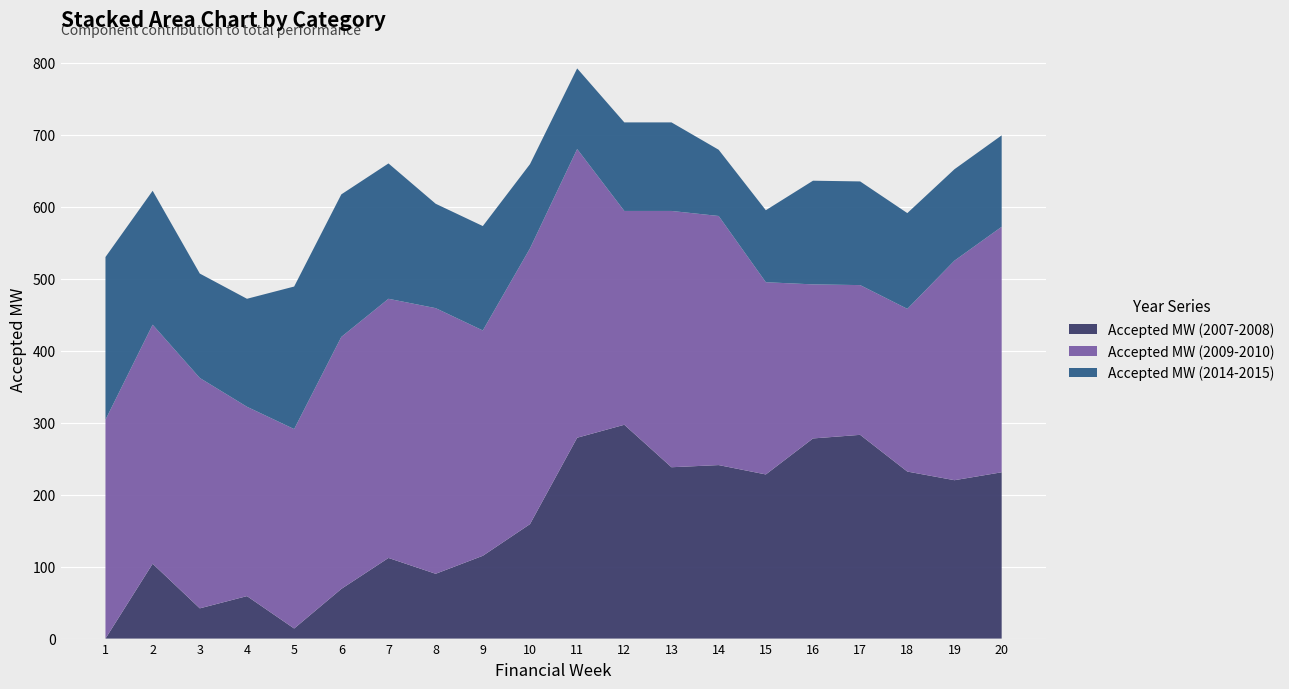

Is the value of Accepted MW (2007-2008) at 9 greater than the value of Accepted MW (2014-2015) at 3?

No